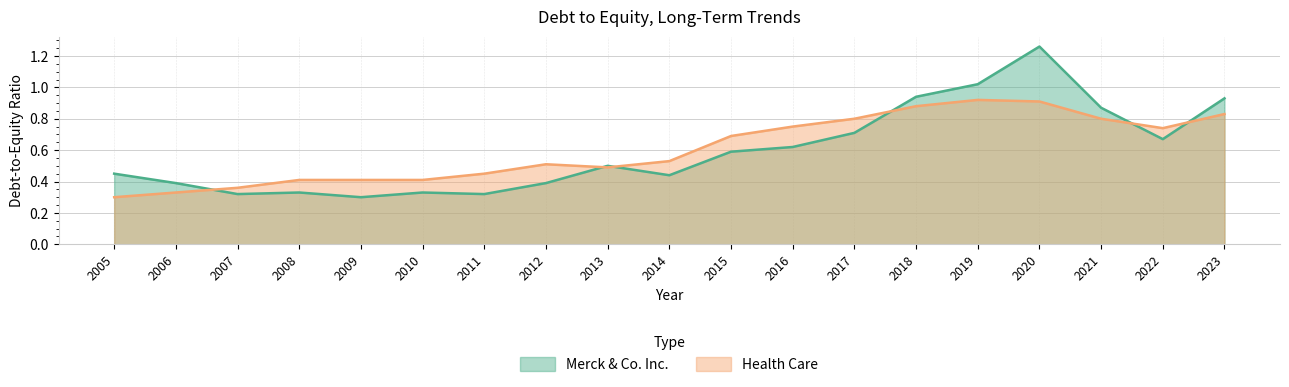

Which series changed the most between 2017 and 2020?

Merck & Co. Inc.